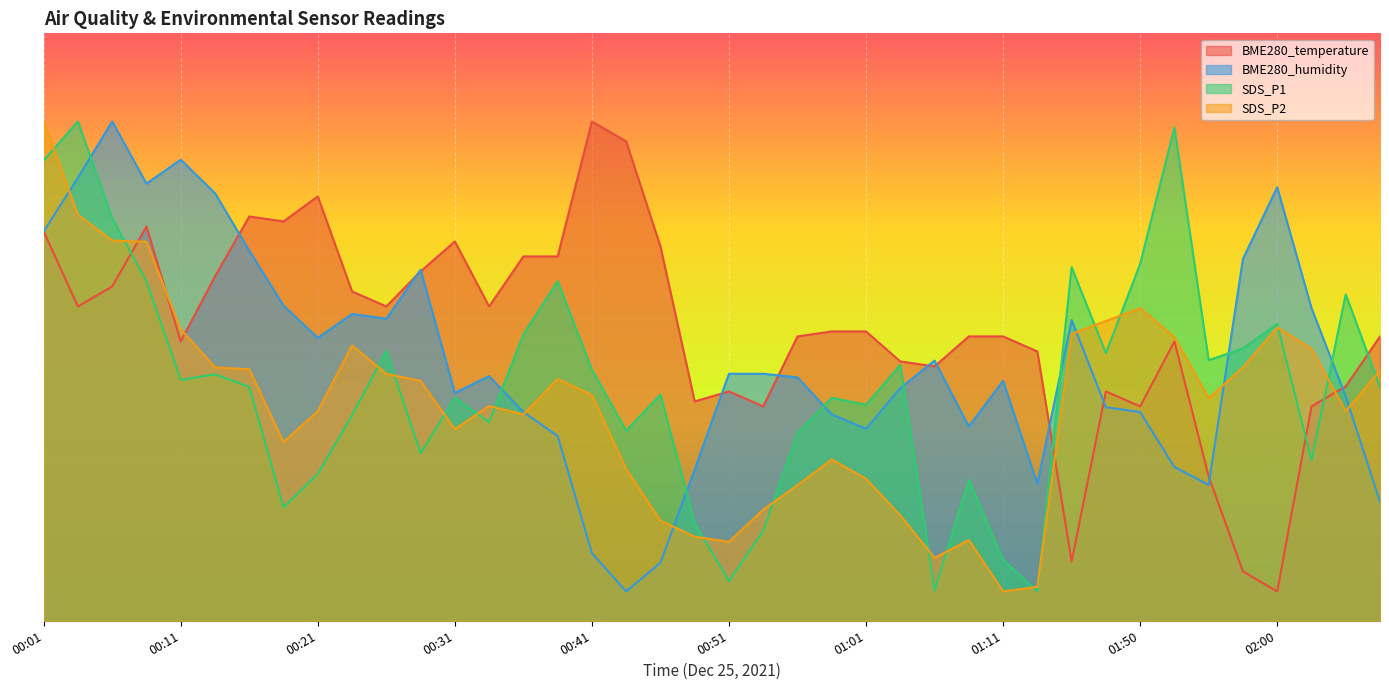

List the series in order of their overall mean, lowest first.

SDS_P2, SDS_P1, BME280_humidity, BME280_temperature